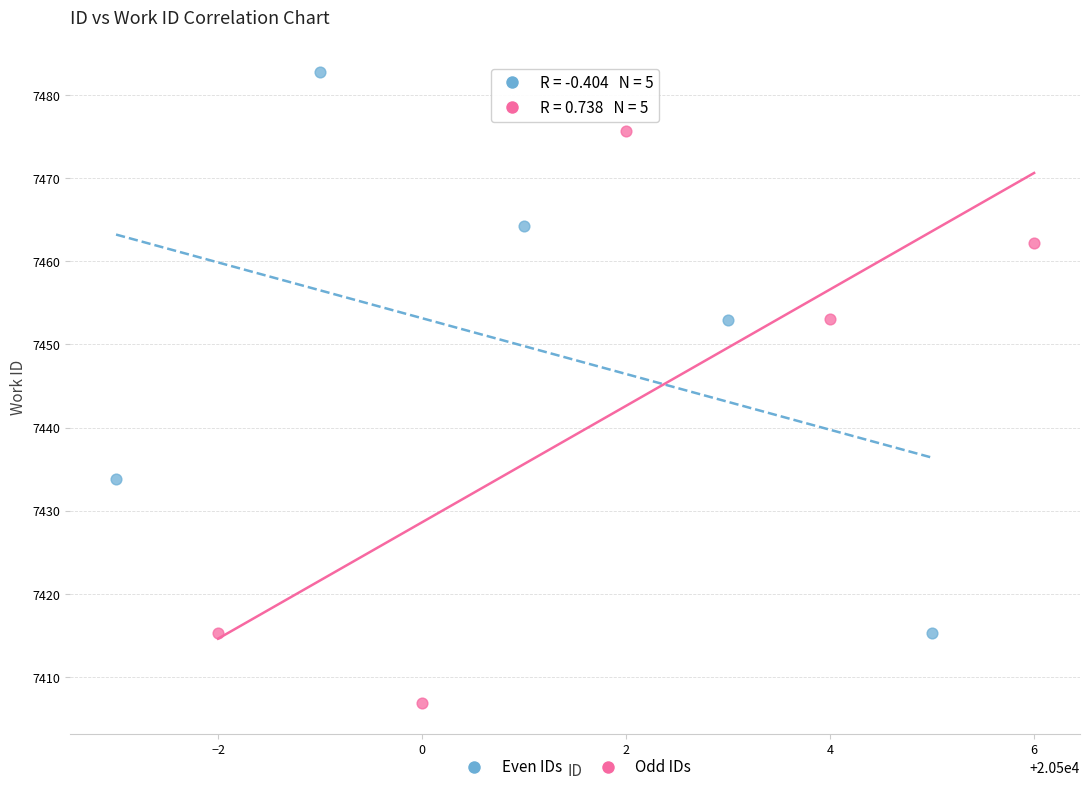

Which series contains the highest Y value?

Even IDs